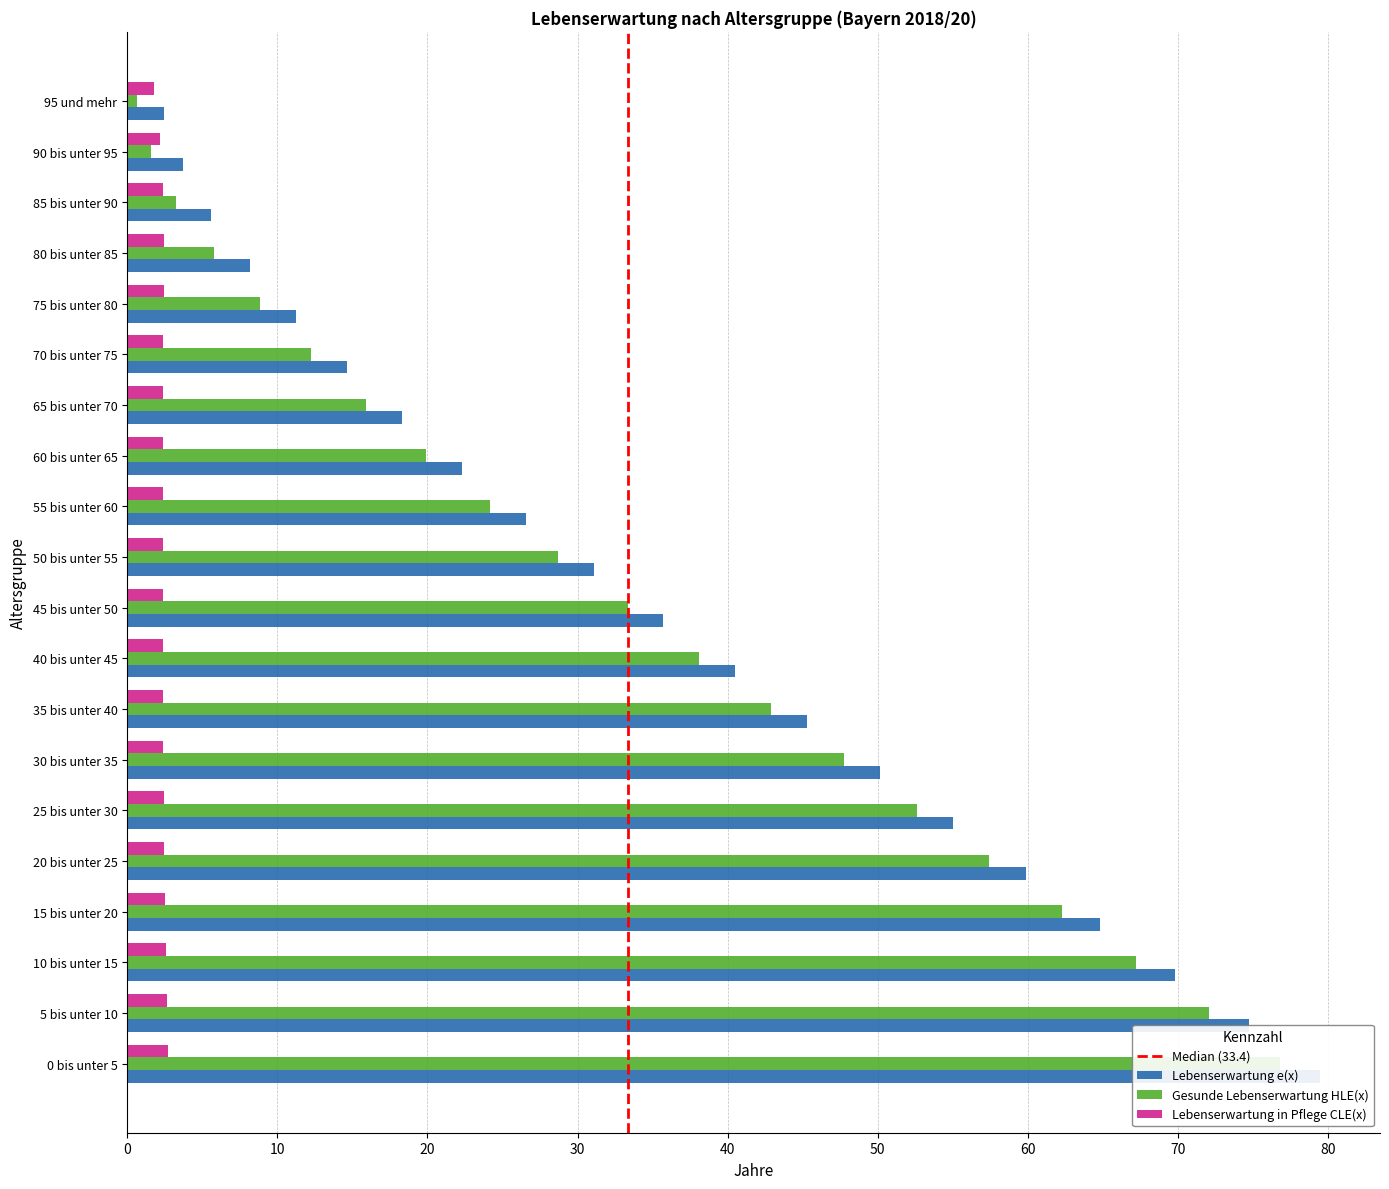

Does the chart contain any negative values?

No